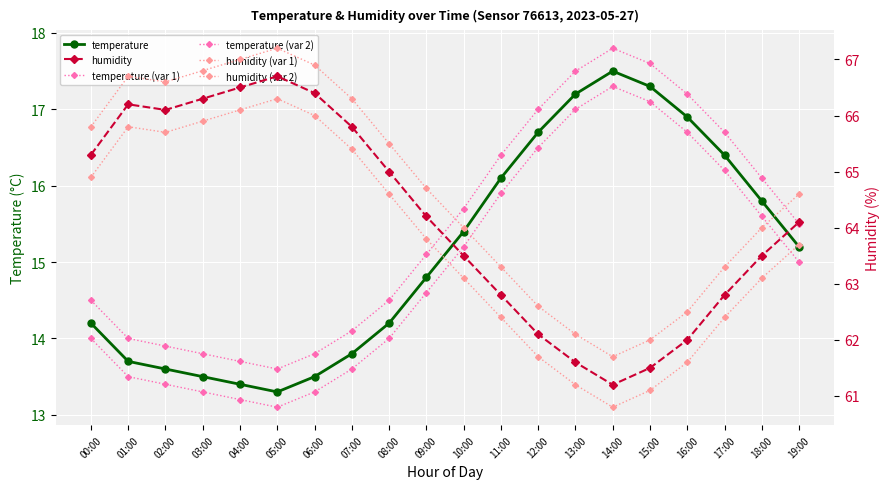

Reading left to right, extract all data points from this chart.

temperature: 14.2	13.7	13.6	13.5	13.4	13.3	13.5	13.8	14.2	14.8	15.4	16.1	16.7	17.2	17.5	17.3	16.9	16.4	15.8	15.2
temperature (var 1): 14.5	14.0	13.9	13.8	13.7	13.6	13.8	14.1	14.5	15.1	15.7	16.4	17.0	17.5	17.8	17.6	17.2	16.7	16.1	15.5
temperature (var 2): 14.0	13.5	13.4	13.3	13.2	13.1	13.3	13.6	14.0	14.6	15.2	15.9	16.5	17.0	17.3	17.1	16.7	16.2	15.6	15.0
humidity: 65.3	66.2	66.1	66.3	66.5	66.7	66.4	65.8	65.0	64.2	63.5	62.8	62.1	61.6	61.2	61.5	62.0	62.8	63.5	64.1
humidity (var 1): 65.8	66.7	66.6	66.8	67.0	67.2	66.9	66.3	65.5	64.7	64.0	63.3	62.6	62.1	61.7	62.0	62.5	63.3	64.0	64.6
humidity (var 2): 64.9	65.8	65.7	65.9	66.1	66.3	66.0	65.4	64.6	63.8	63.1	62.4	61.7	61.2	60.8	61.1	61.6	62.4	63.1	63.7